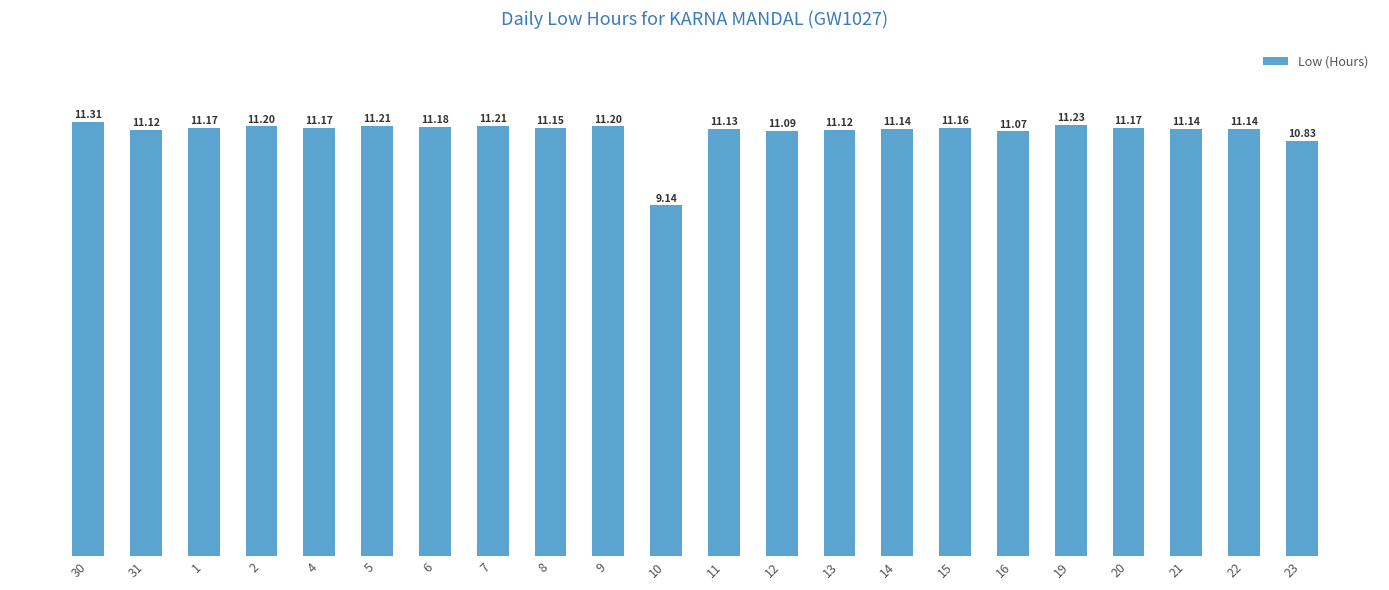

Reading left to right, transcribe all the data shown in this chart.

30=11.3	31=11.1	1=11.2	2=11.2	4=11.2	5=11.2	6=11.2	7=11.2	8=11.2	9=11.2	10=9.1	11=11.1	12=11.1	13=11.1	14=11.1	15=11.2	16=11.1	19=11.2	20=11.2	21=11.1	22=11.1	23=10.8